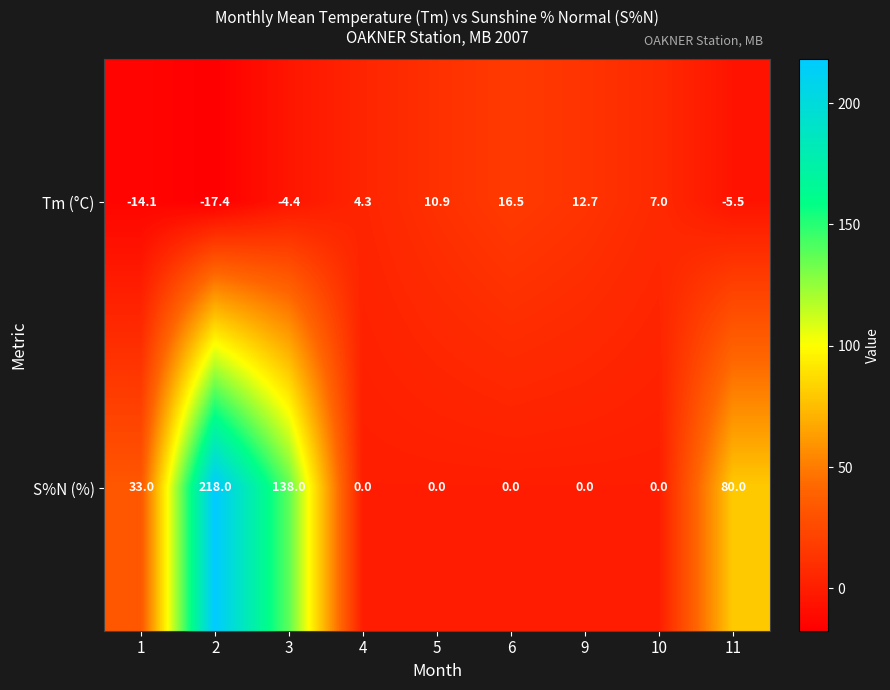

What is the maximum value shown in the chart?

218.0